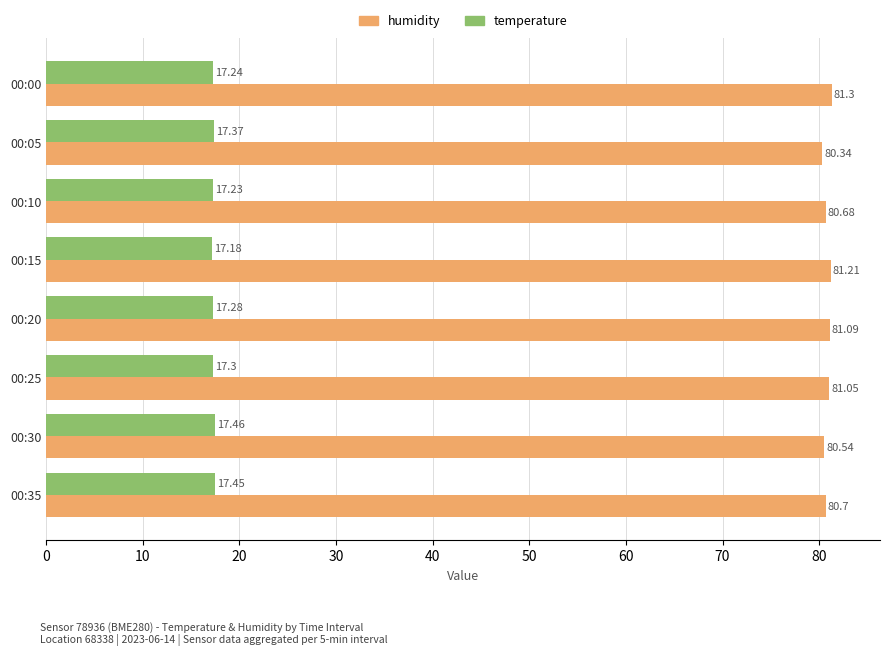

At how many categories does at least one series exceed 69?

8